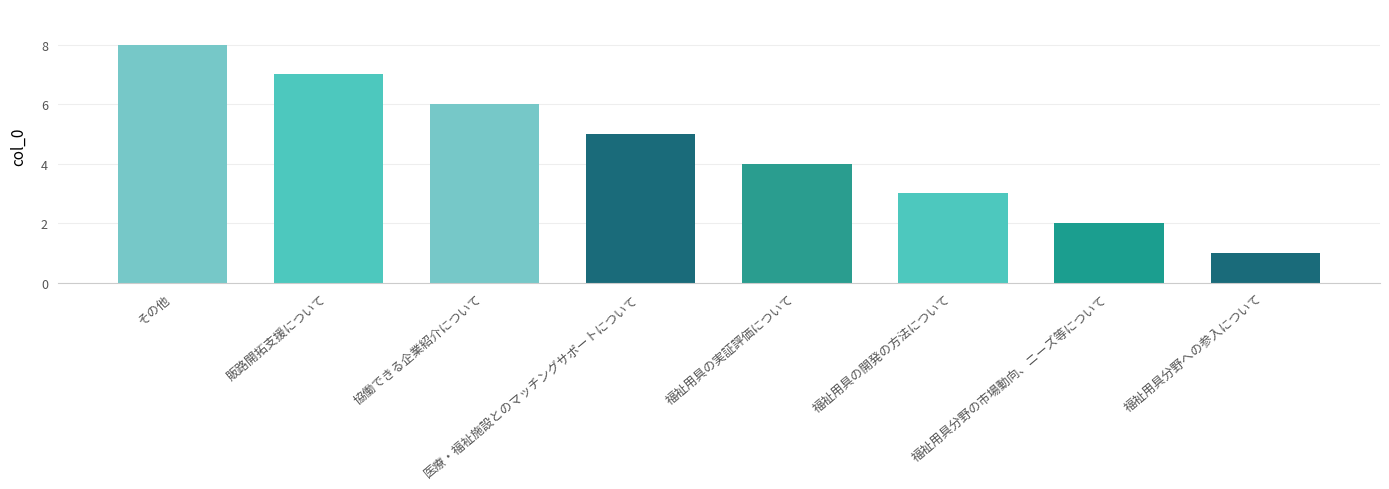

Reading left to right, transcribe all the data shown in this chart.

その他=8	販路開拓支援について=7	協働できる企業紹介について=6	医療・福祉施設とのマッチングサポートについて=5	福祉用具の実証評価について=4	福祉用具の開発の方法について=3	福祉用具分野の市場動向、ニーズ等について=2	福祉用具分野への参入について=1